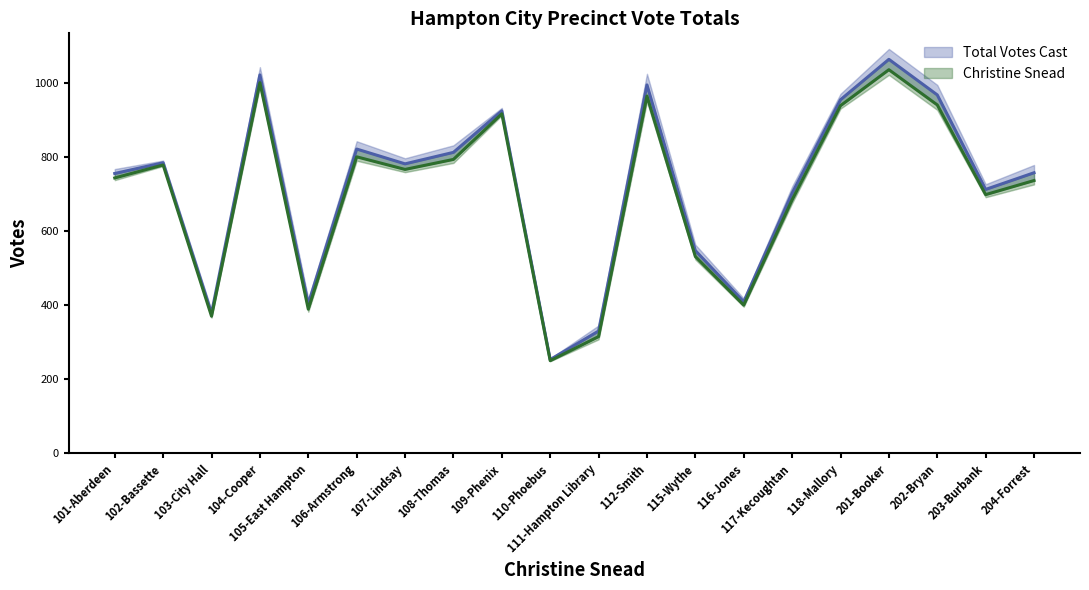

How many interior local peaks does the Total Votes Cast series have?

6